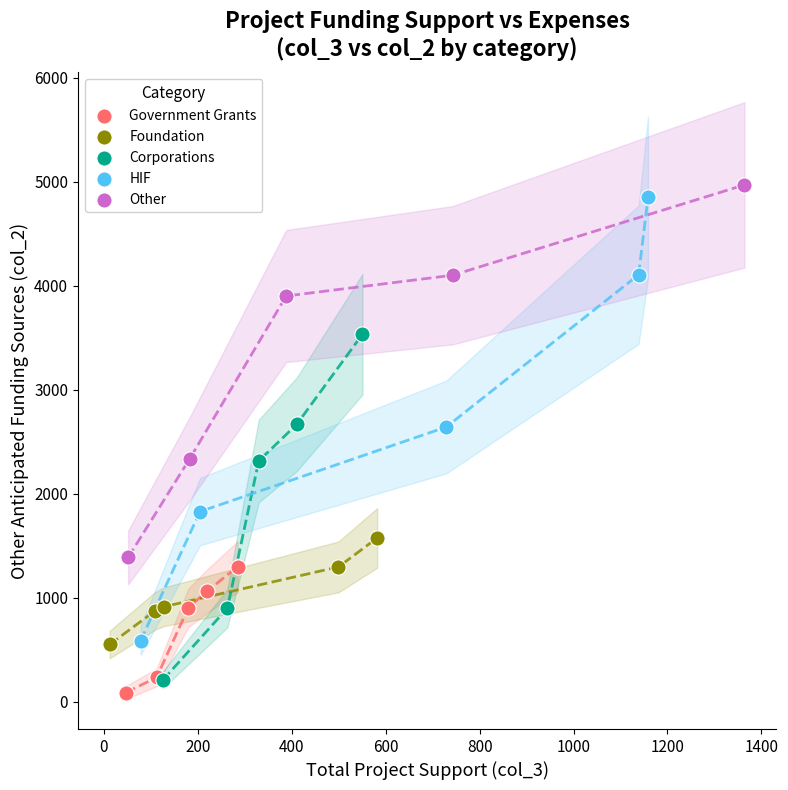

Which series has the largest Y range (max minus min)?

HIF